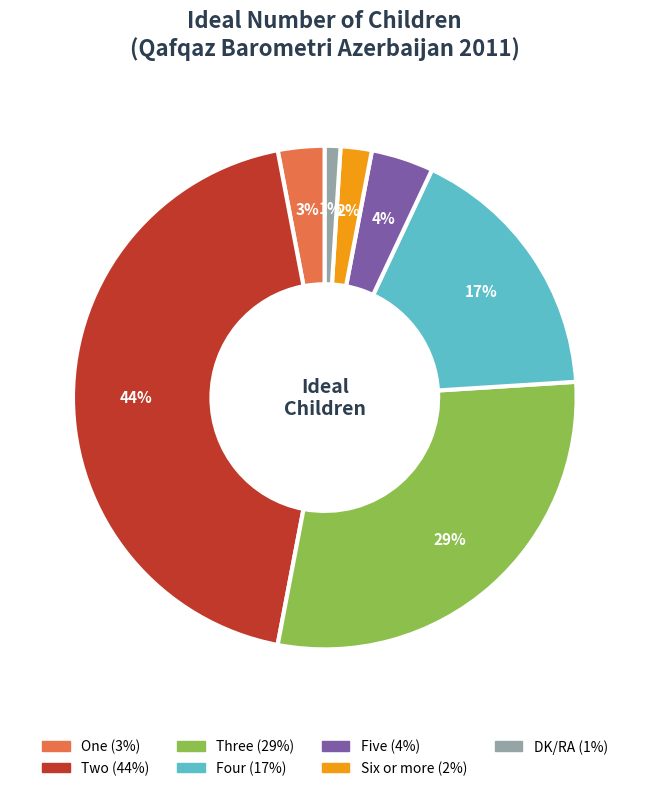

What is the ratio of the value at Six or more to the value at DK/RA?

2.0